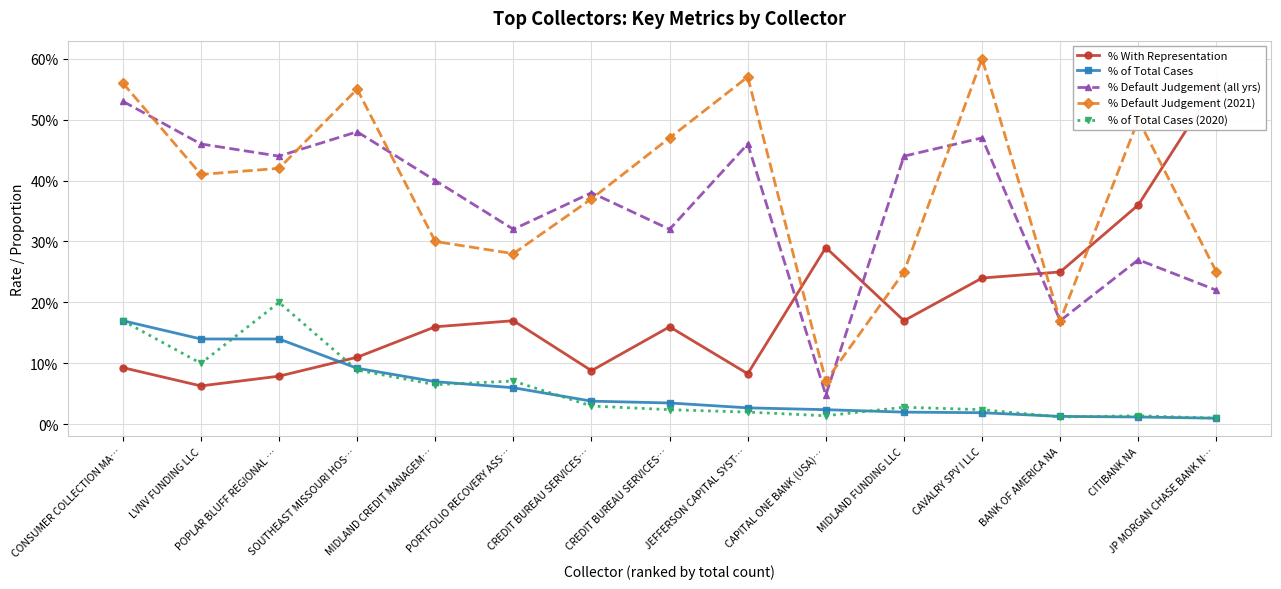

The value of % With Representation at CREDIT BUREAU SERVICES… is 0.1. True or false?

True